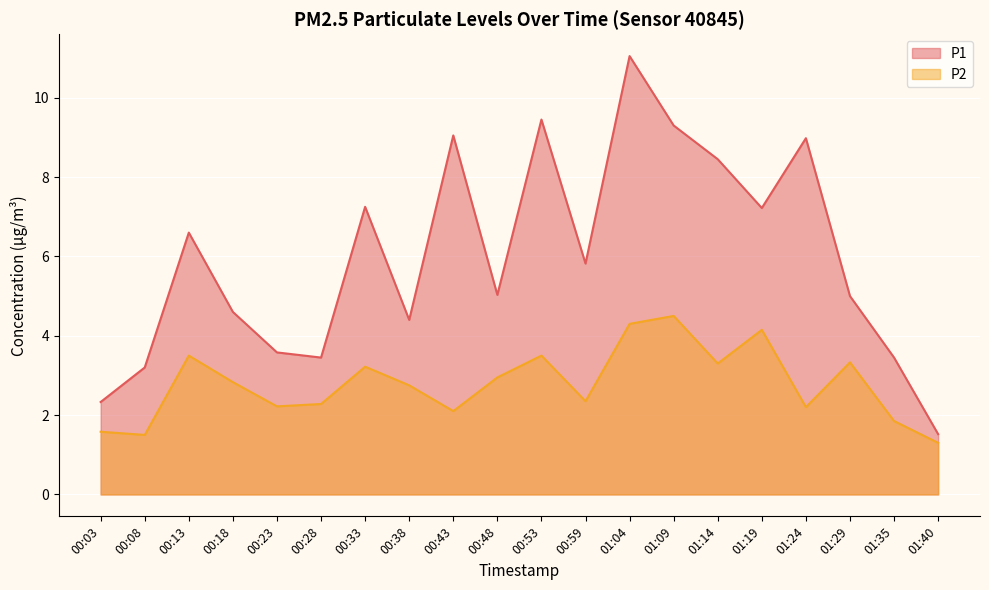

True or false: P2 has more than 1 points higher than both neighbors.

True